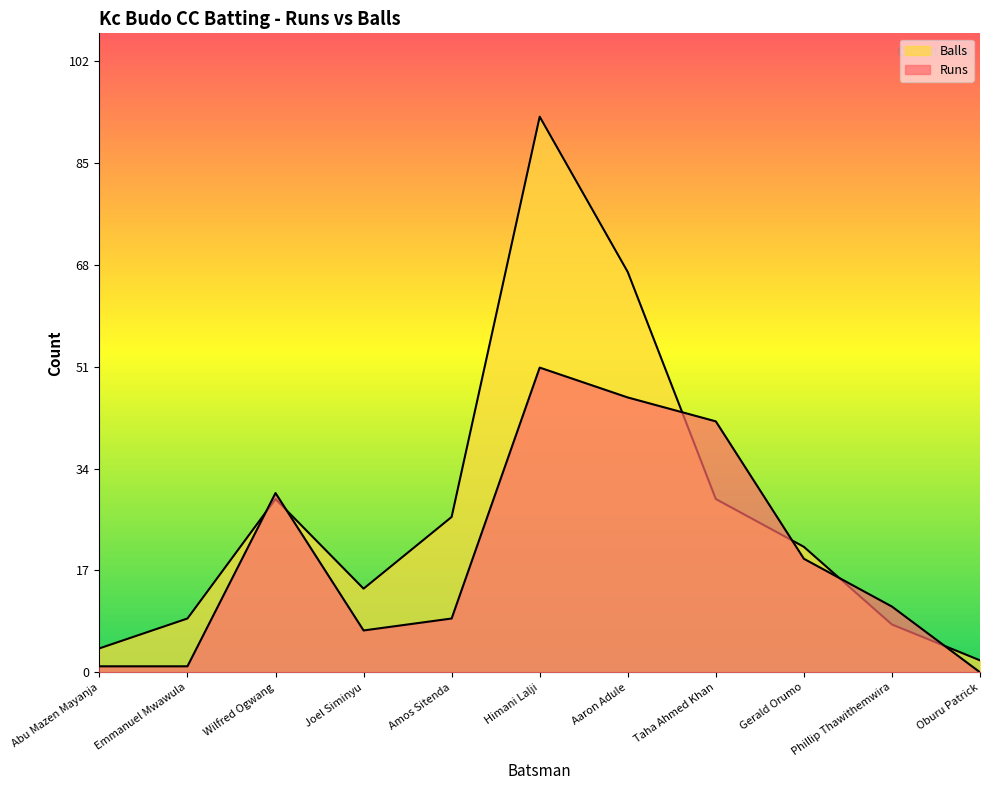

At which label is Runs closest to 25?

Wilfred Ogwang